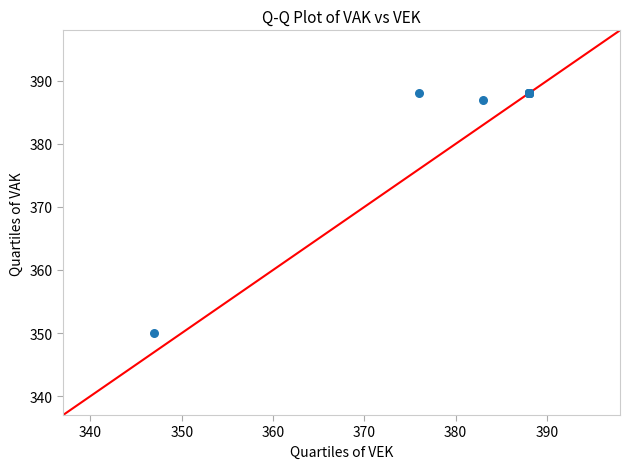

What Y value in the scatter plot is closest to 369?

387